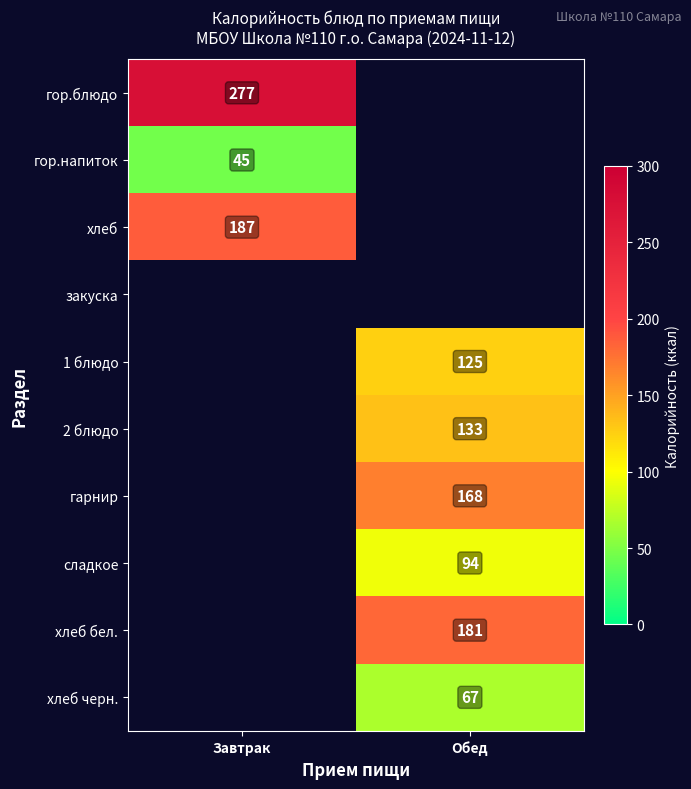

True or false: 2 блюдо has a value of 133 at Обед.

True